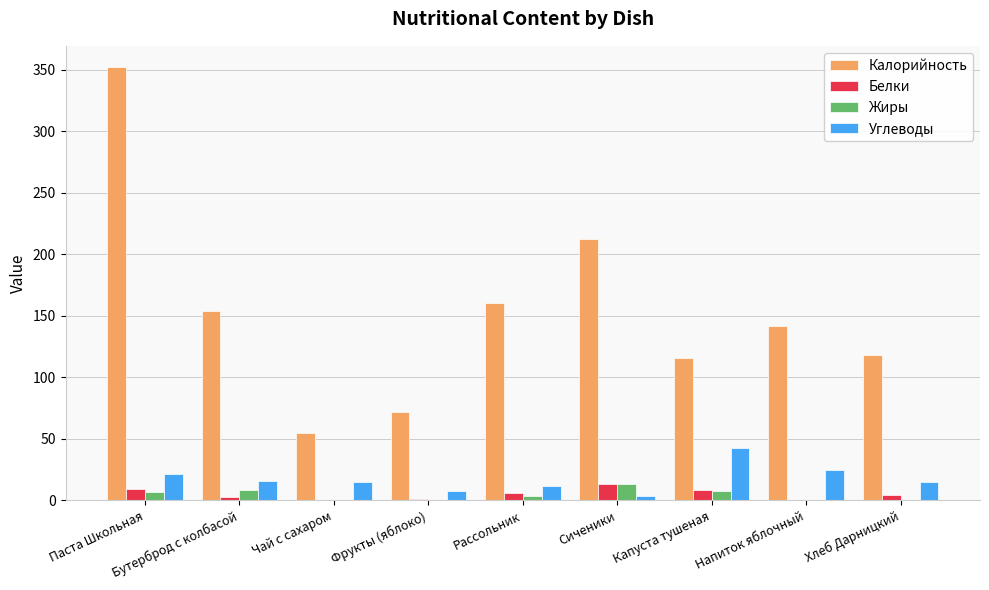

The value of Калорийность at Фрукты (яблоко) is 71.9. True or false?

True